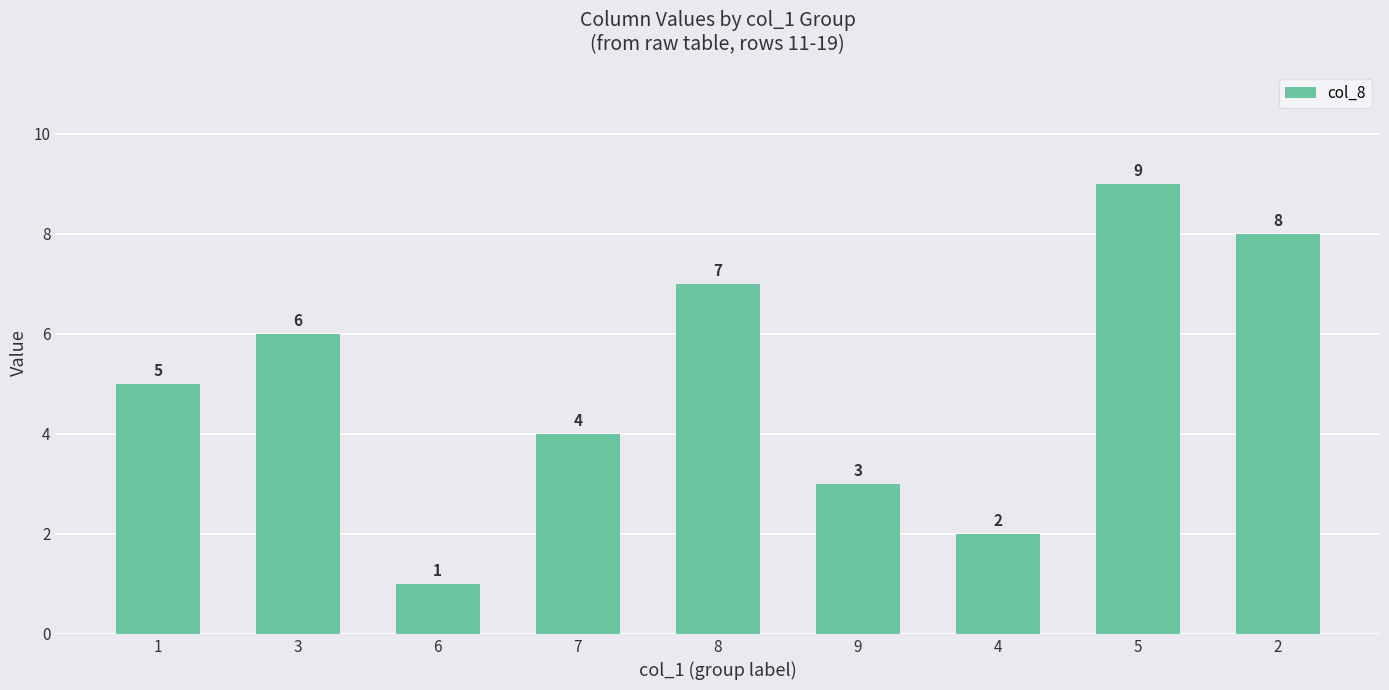

What is the change in value from 3 to 9?

-3